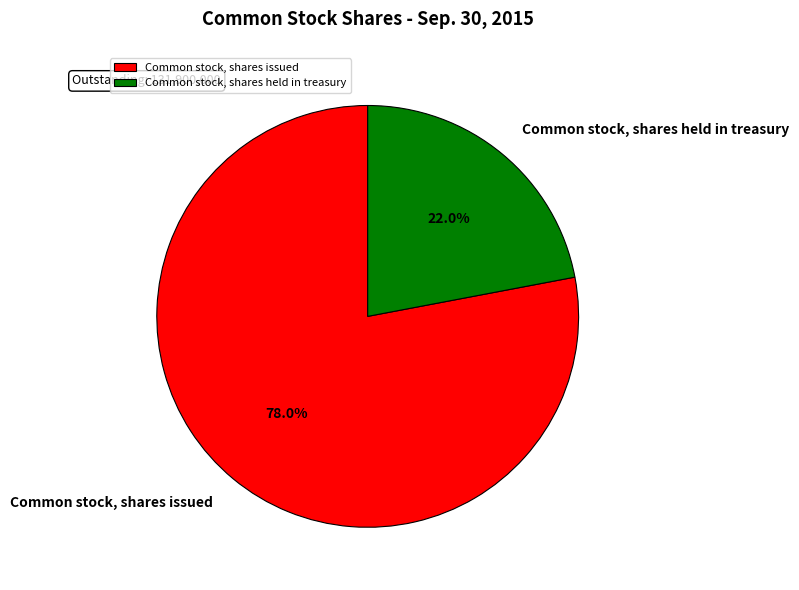

To the nearest percent, what portion does Common stock, shares held in treasury represent?

22%